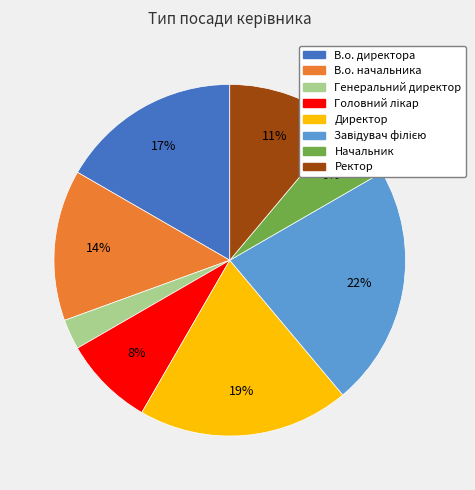

What is the smallest slice in the pie chart?

Генеральний директор